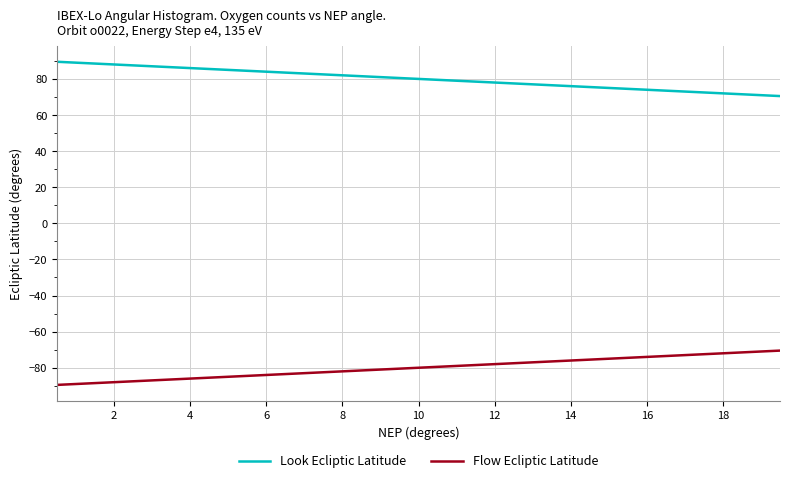

True or false: Look Ecliptic Latitude and Flow Ecliptic Latitude intersect in this chart.

False